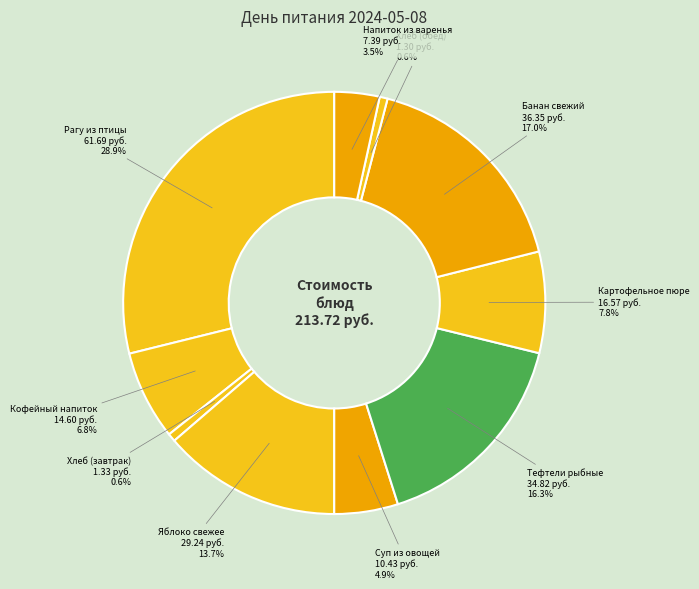

To the nearest percent, what portion does Хлеб (обед) represent?

1%